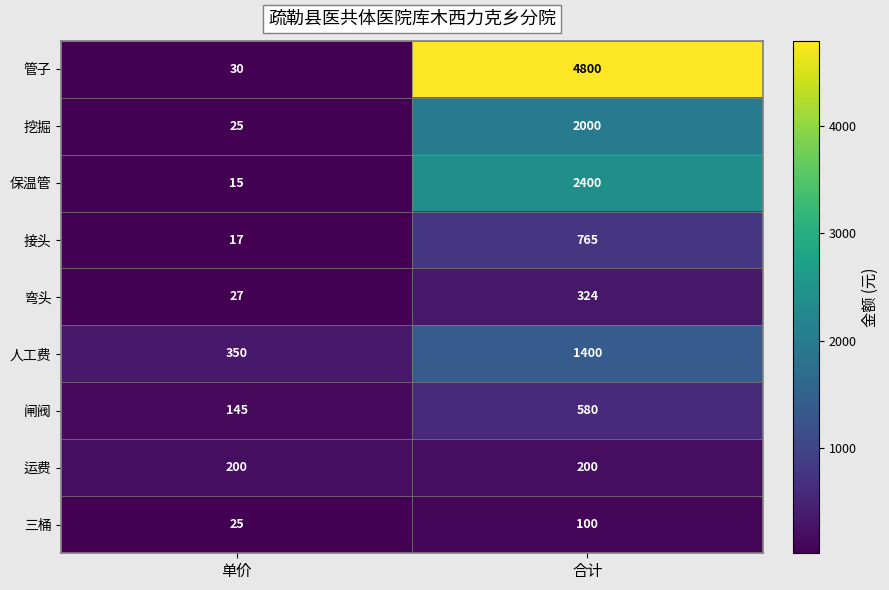

True or false: 运费 has a value of 56 at 合计.

False